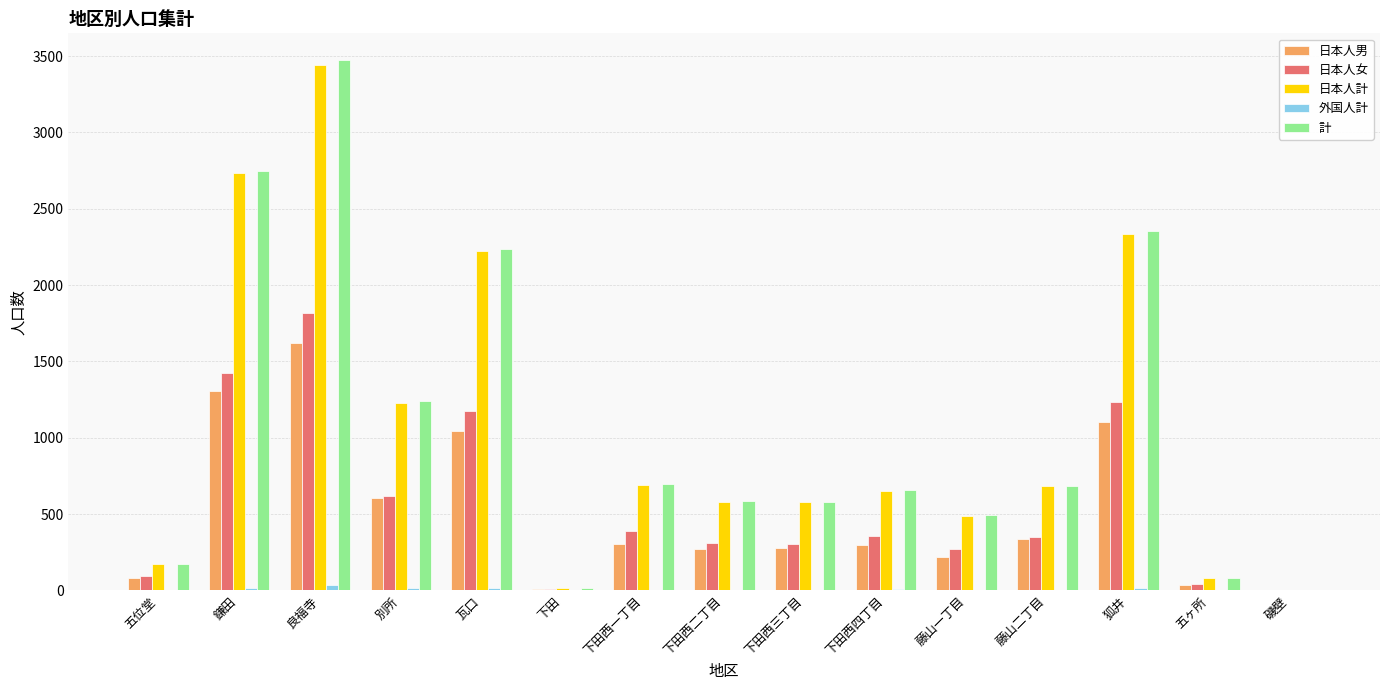

Are the bars grouped side by side (vs. stacked)?

Yes